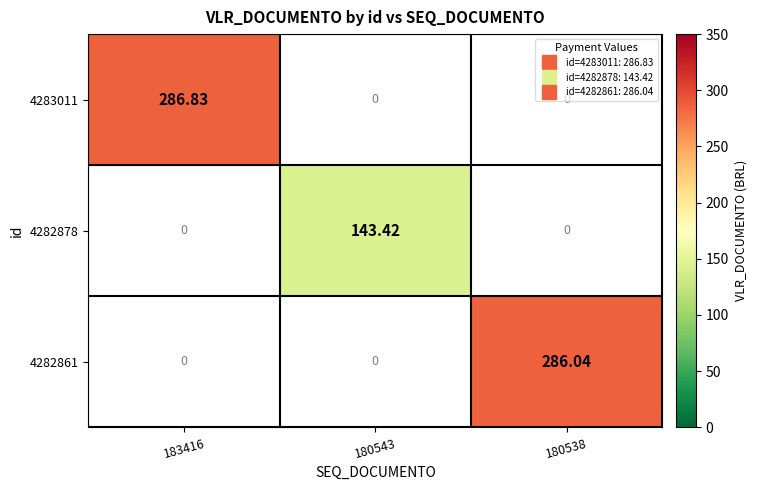

How many series are shown in this chart?

3